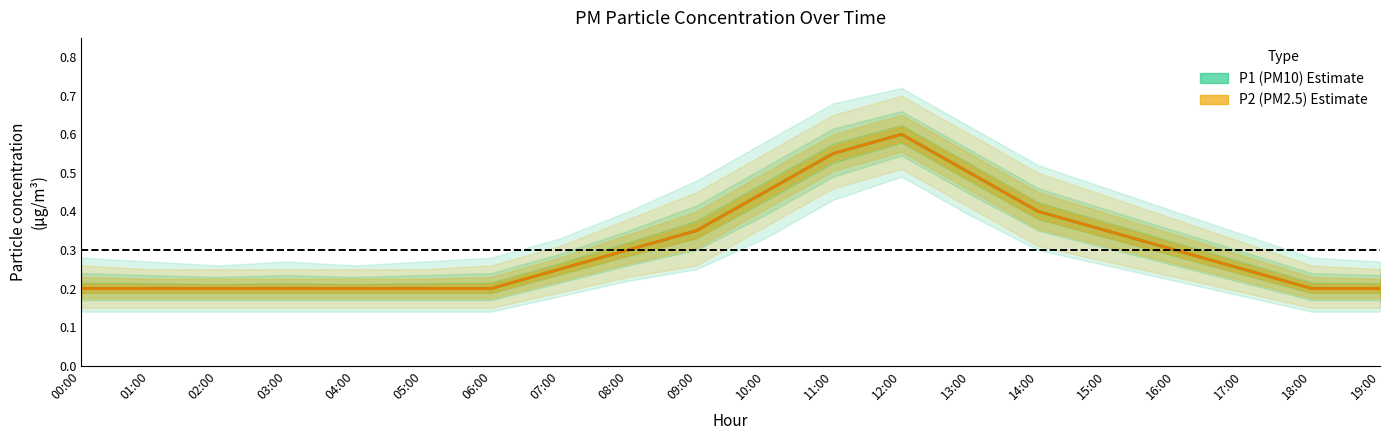

True or false: P2 (PM2.5) and P1 (PM10) intersect in this chart.

False